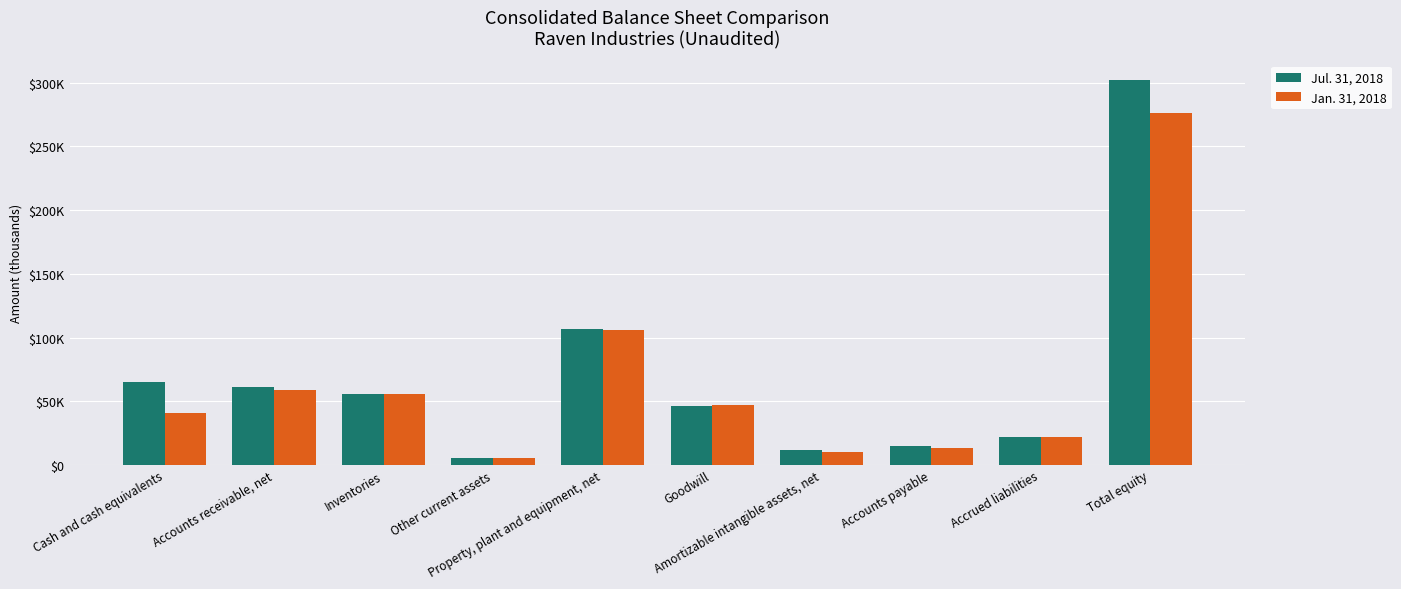

Which series changed the most between Cash and cash equivalents and Accounts payable?

Jul. 31, 2018